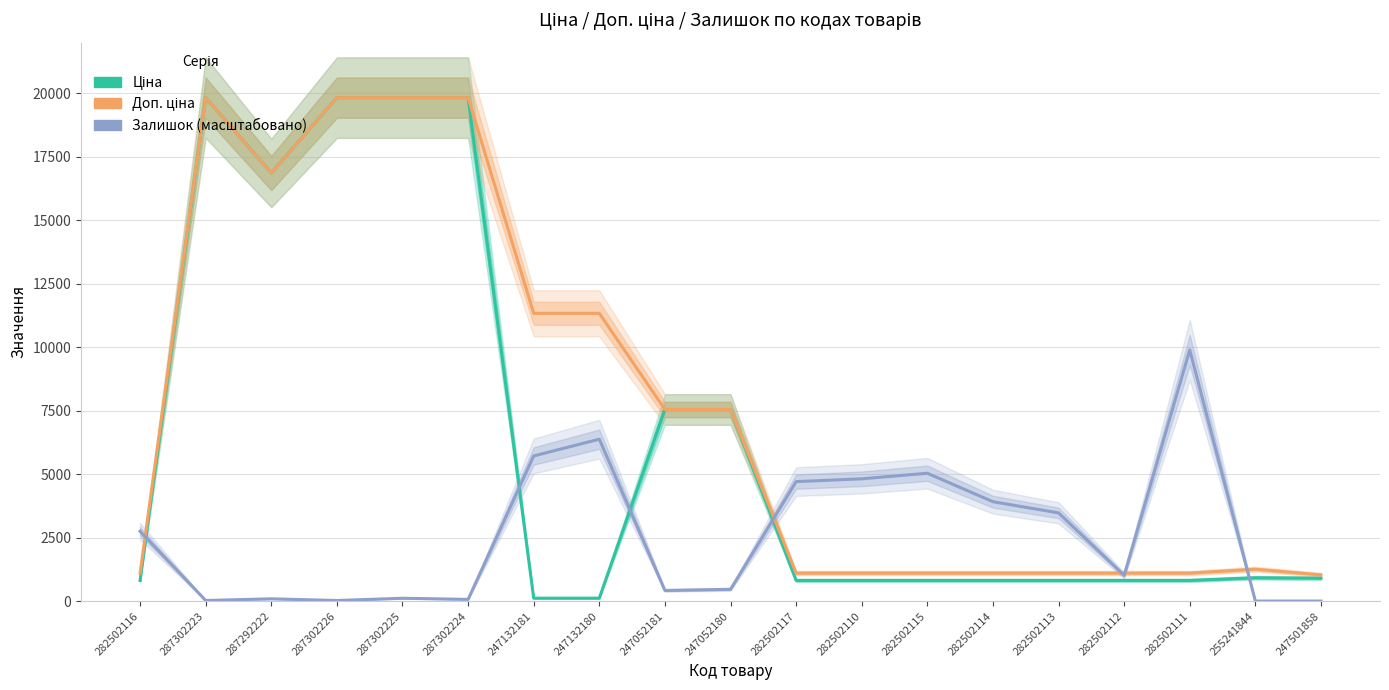

At which label is Ціна closest to 9972?

247052181